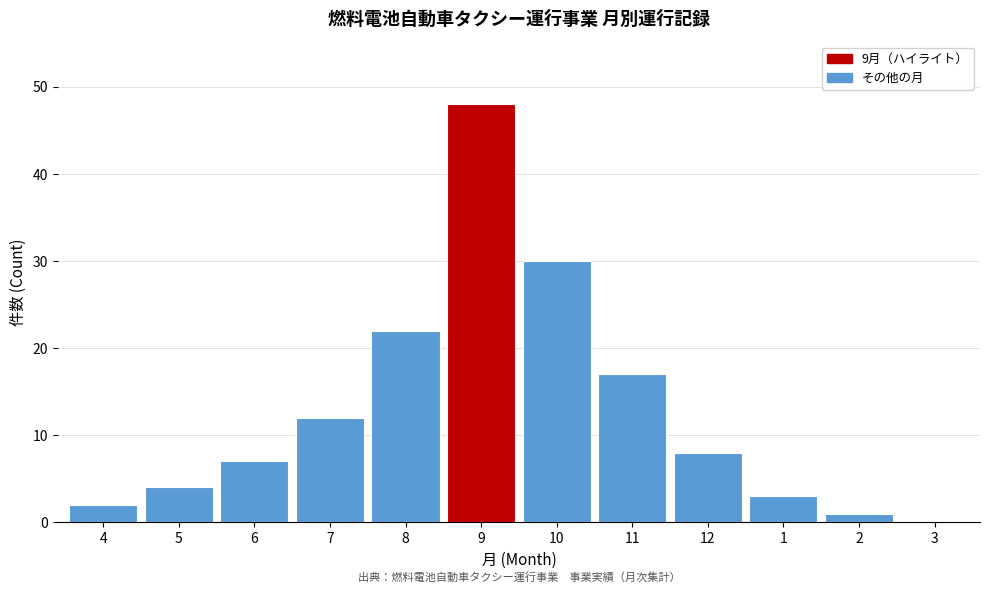

Reading left to right, transcribe all the data shown in this chart.

4=2	5=4	6=7	7=12	8=22	9=48	10=30	11=17	12=8	1=3	2=1	3=0